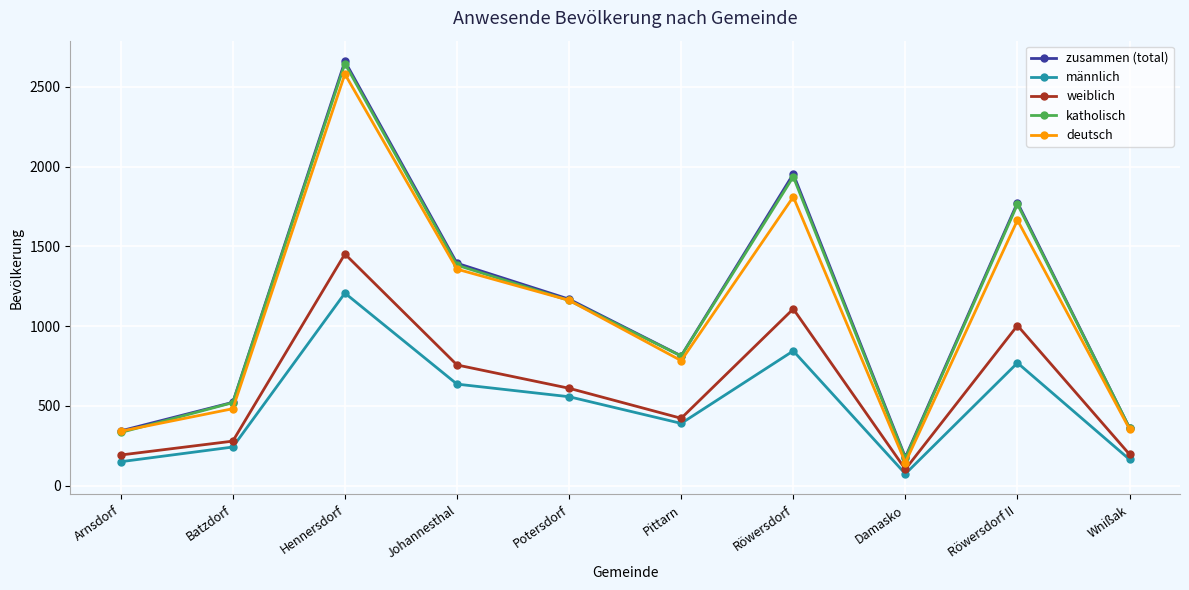

What is the average value of the katholisch series?

1109